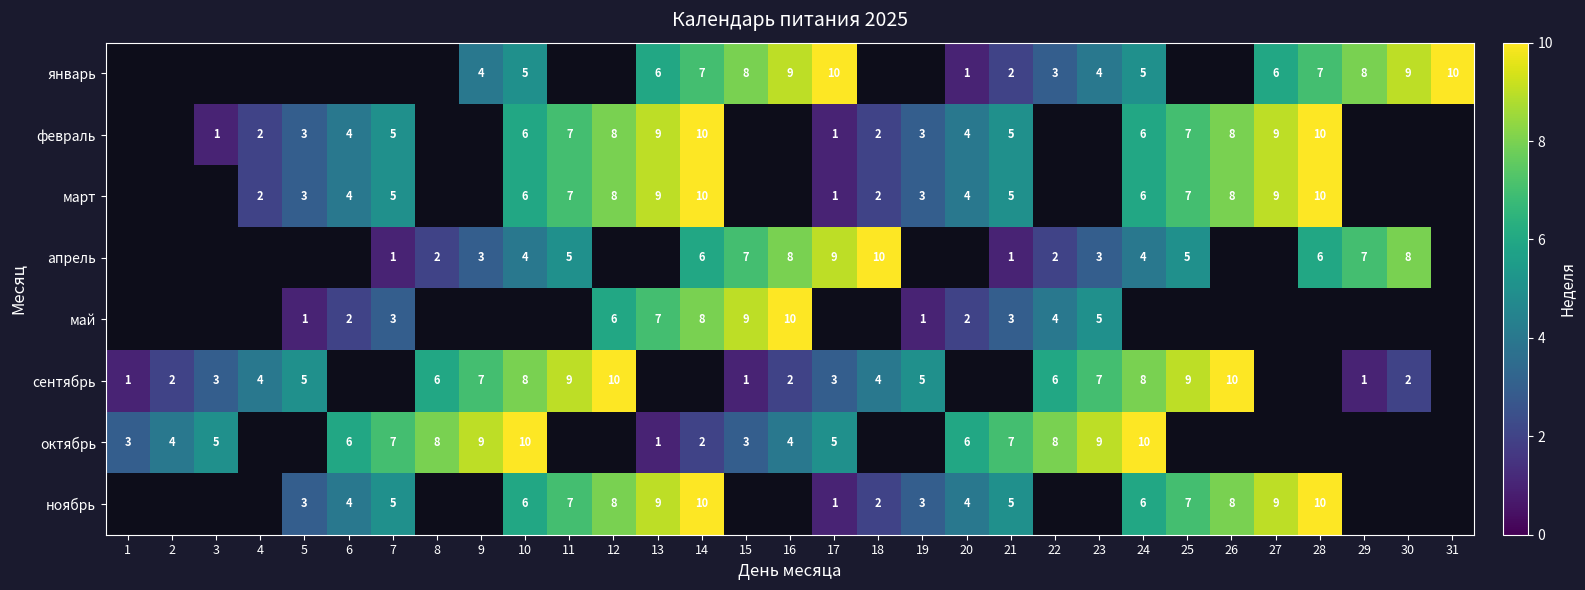

The май series shows 12 at 13. True or false?

False